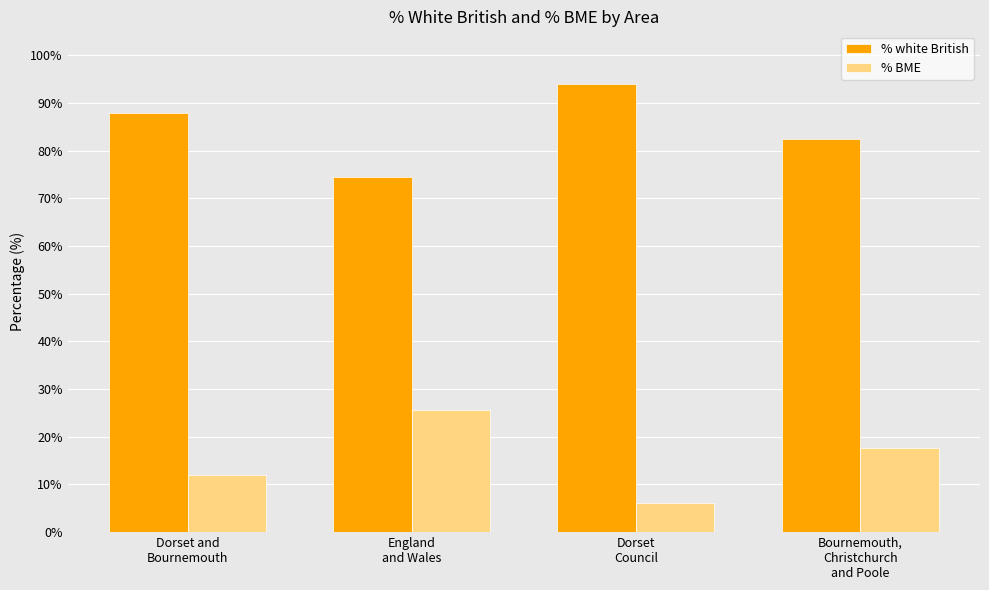

Reading left to right, list all the values displayed in this chart.

% white British: 88.0	74.4	93.9	82.4
% BME: 12.0	25.6	6.1	17.6